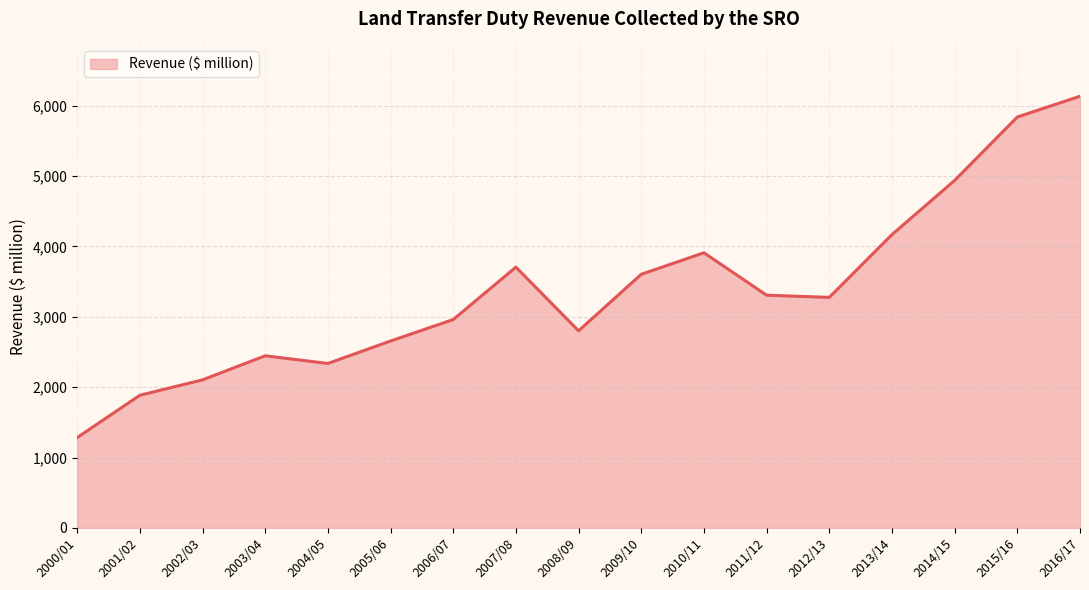

What is the sum of the values at 2013/14 and 2016/17?

10302